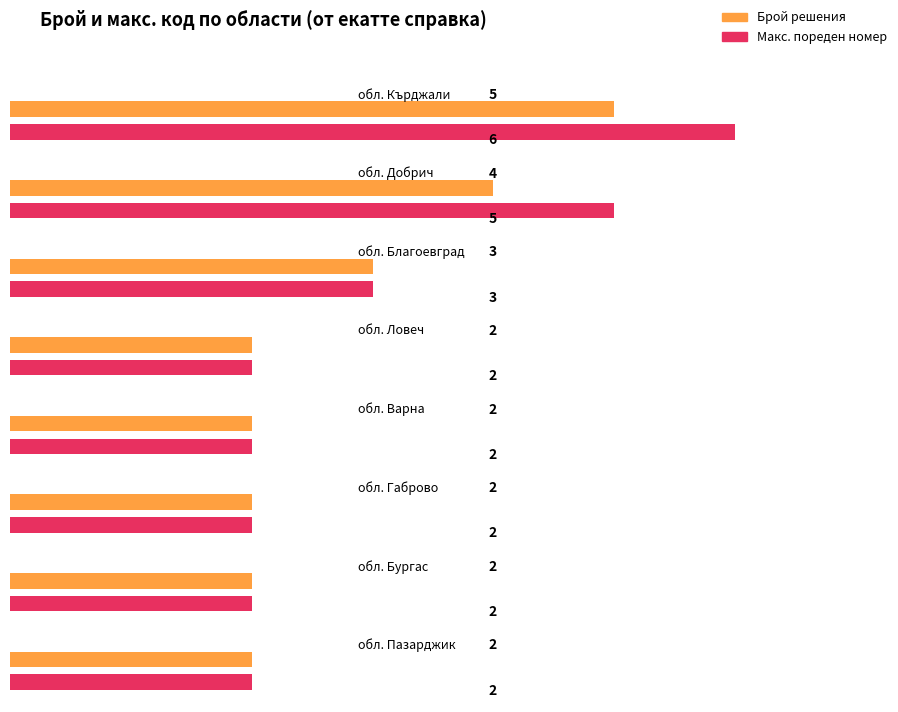

How many groups of bars are there?

8